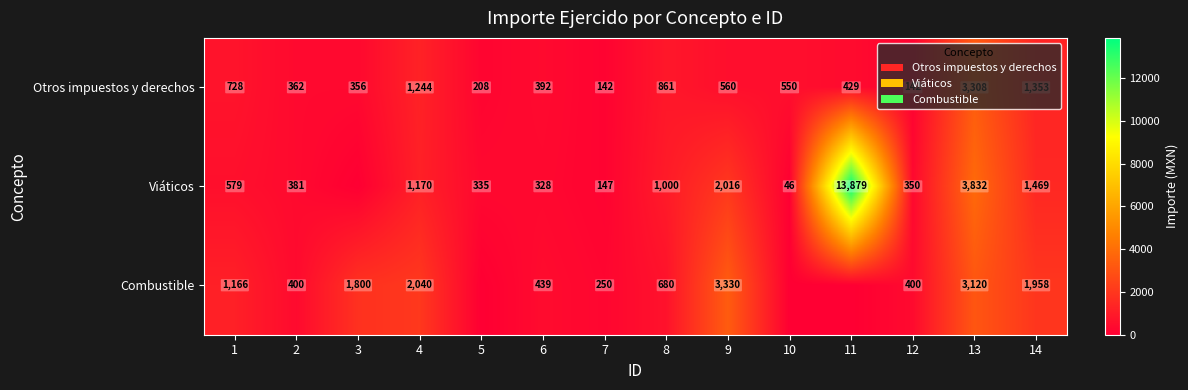

The Otros impuestos y derechos series shows 2234 at 14. True or false?

False